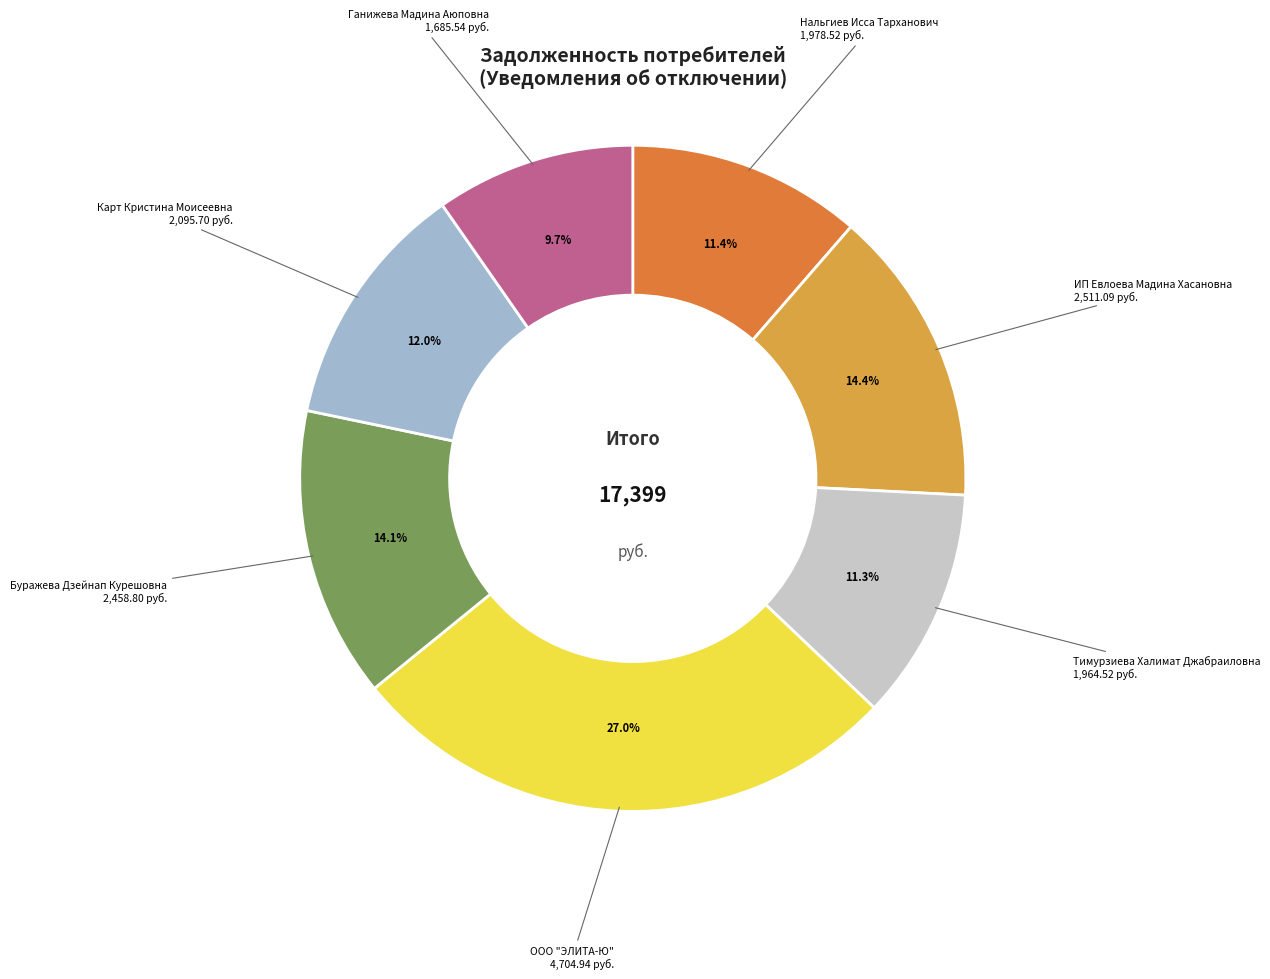

Is there a majority slice in this chart?

No